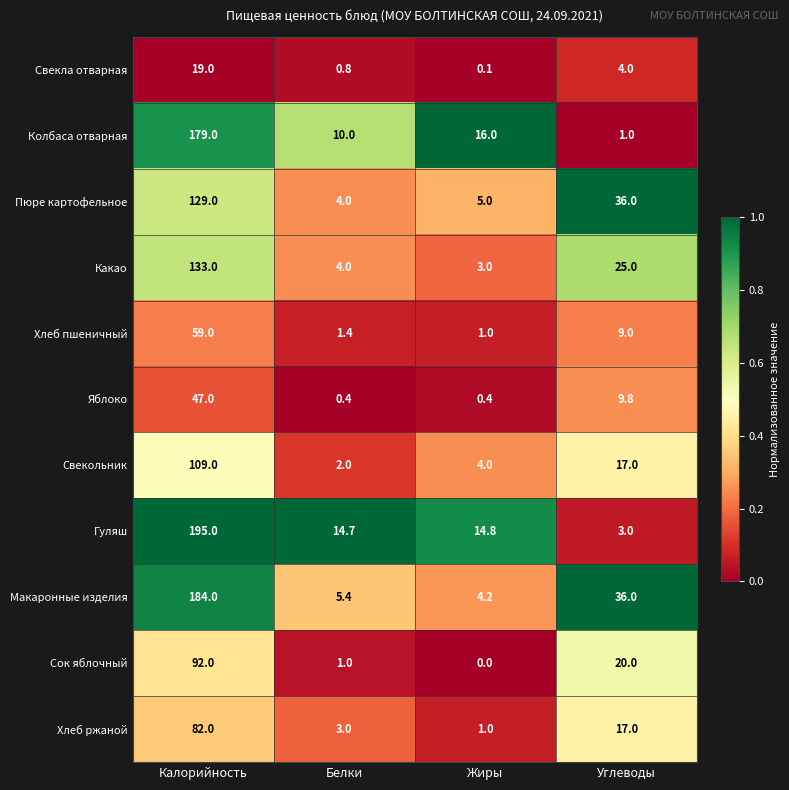

List the series in order of their peak value, lowest first.

Свекла отварная, Яблоко, Хлеб пшеничный, Хлеб ржаной, Сок яблочный, Свекольник, Пюре картофельное, Какао, Колбаса отварная, Макаронные изделия, Гуляш